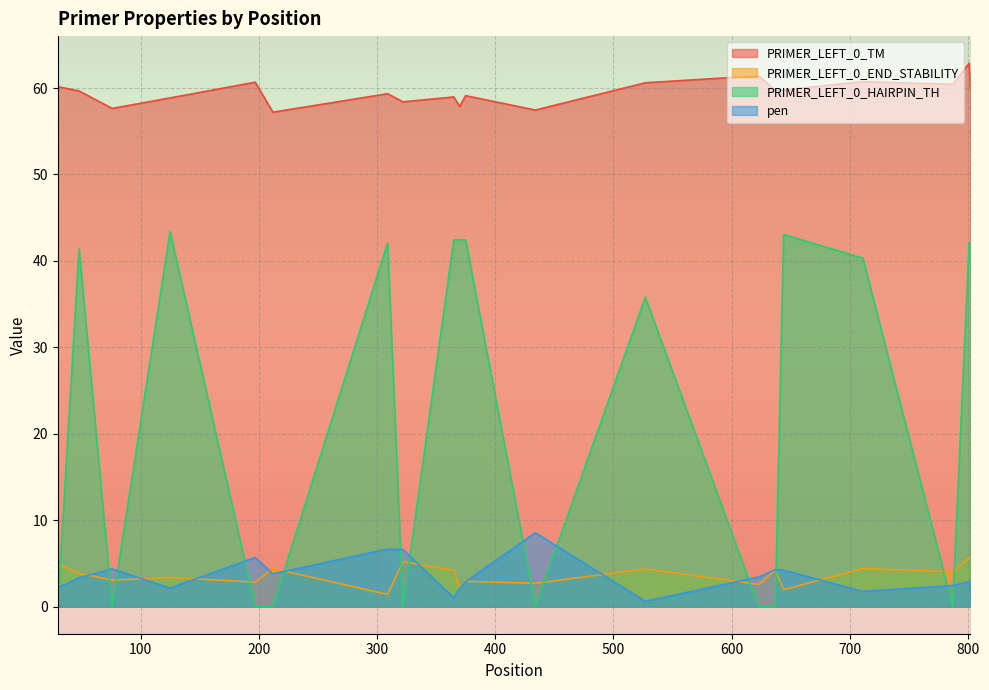

At which category does PRIMER_LEFT_0_HAIRPIN_TH reach its first local valley?

76